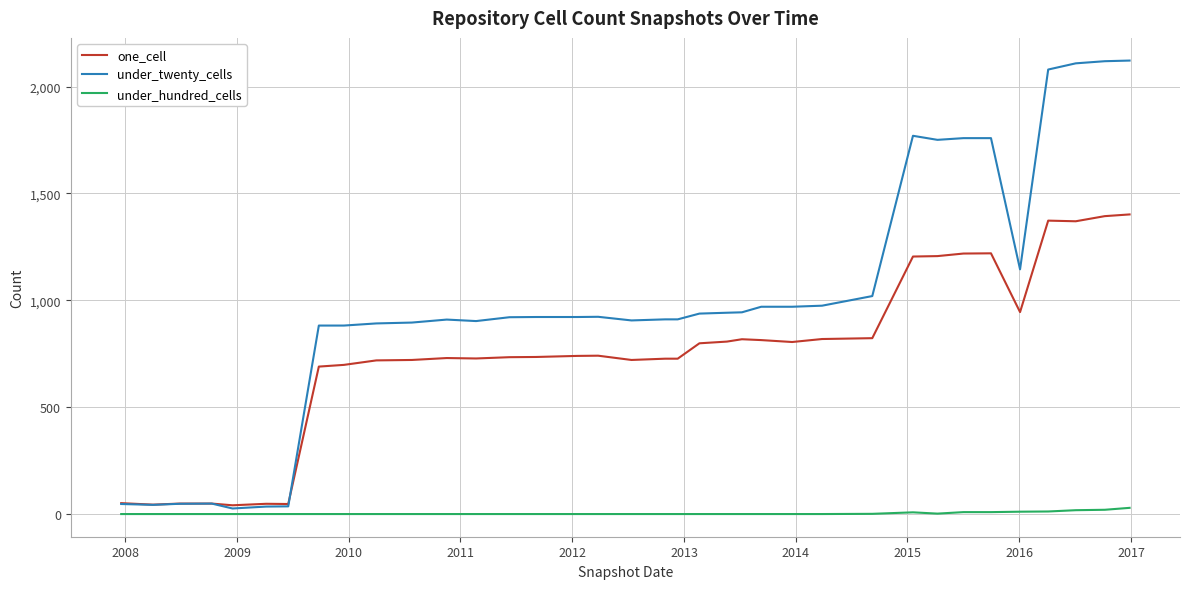

Which series has the largest total across all categories?

under_twenty_cells